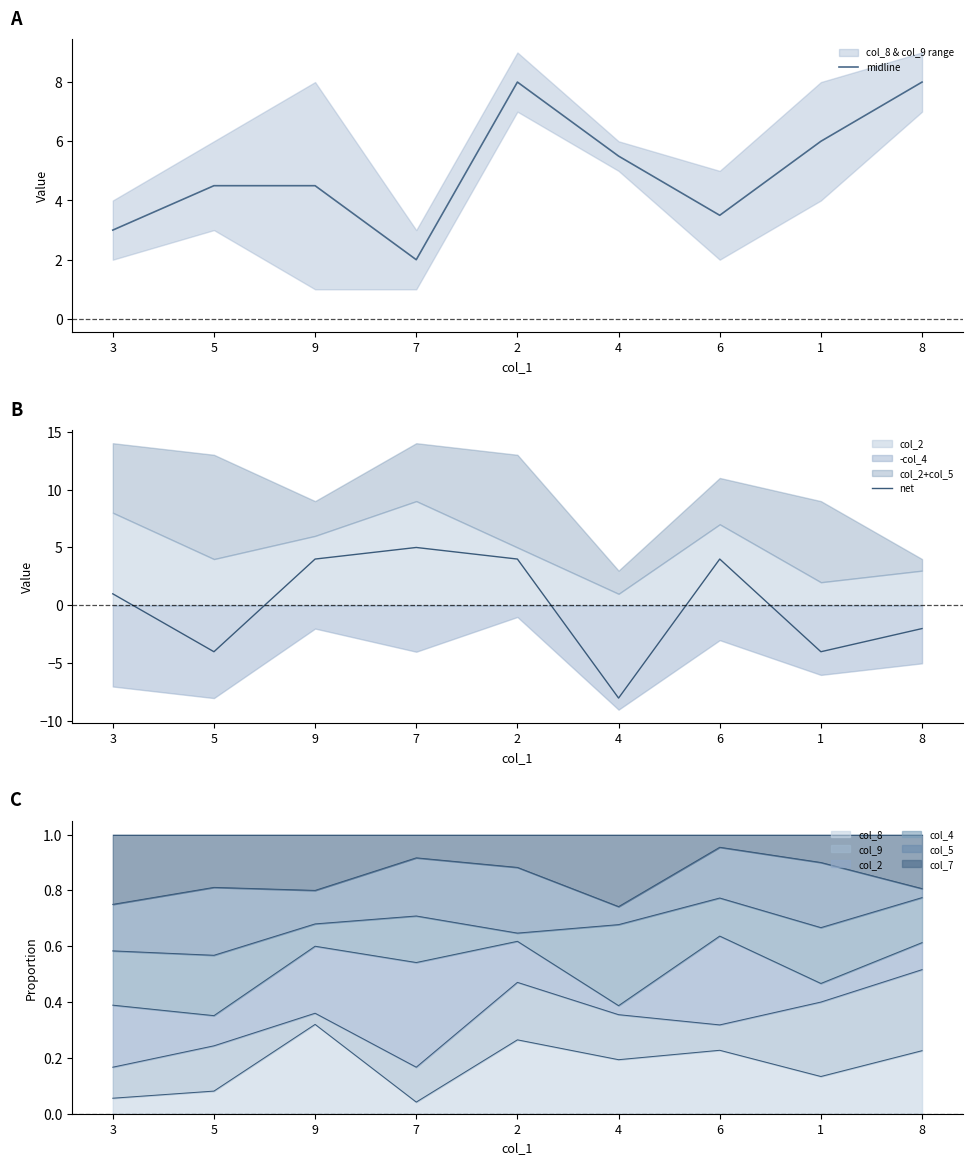

What is the difference between the net values at 3 and 8?

3.0